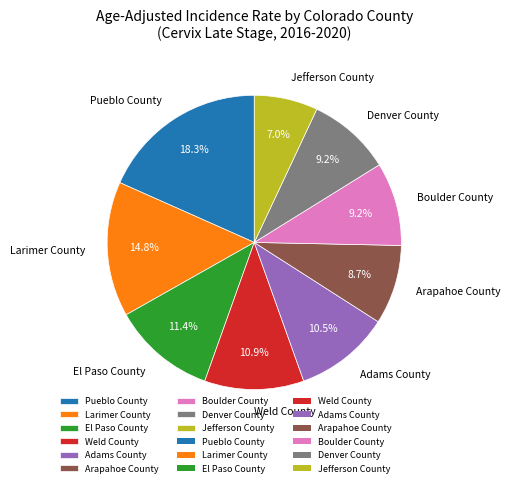

How much of the chart is everything except El Paso County?

88.6%